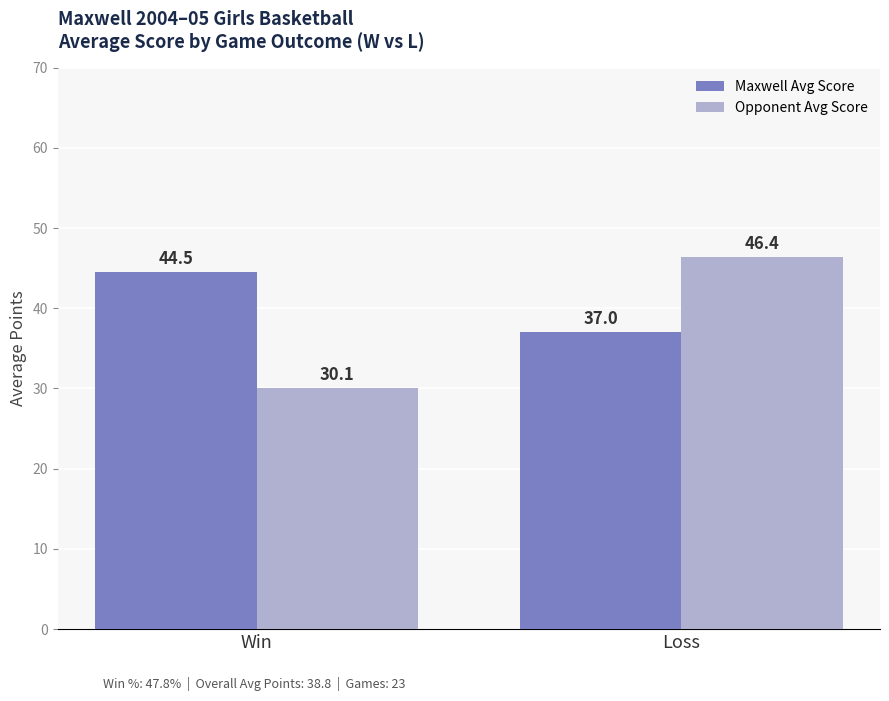

The Opponent Avg Score series shows 30.1 at Win. True or false?

True